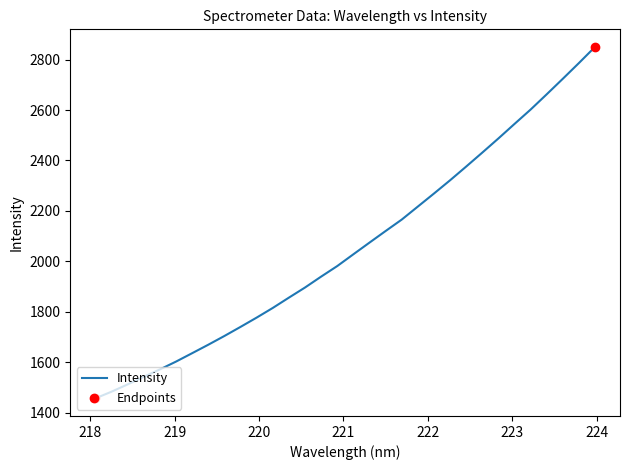

What is the minimum value shown in the chart?

1456.6